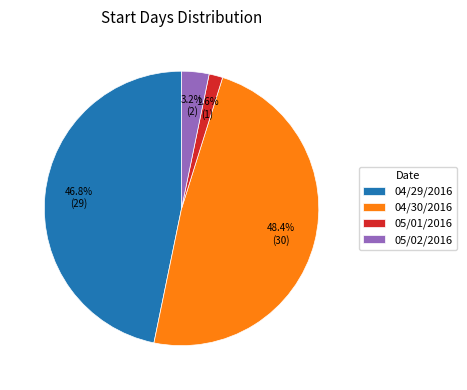

Does any single category account for the majority?

No